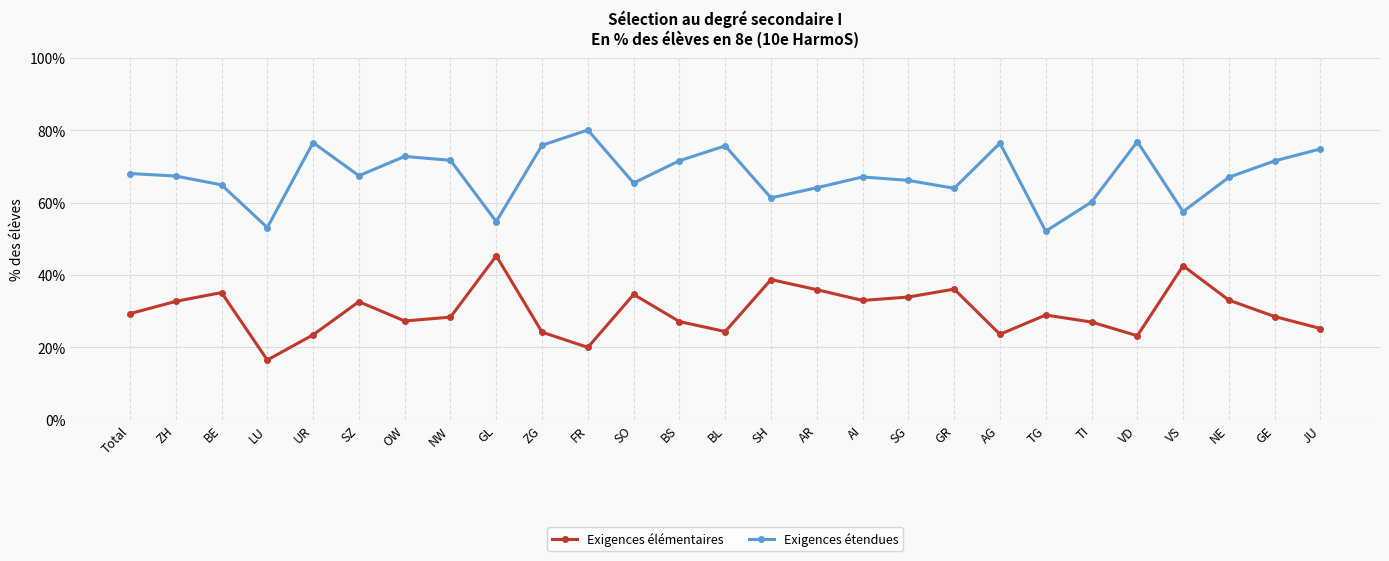

At how many categories does at least one series exceed 31?

27